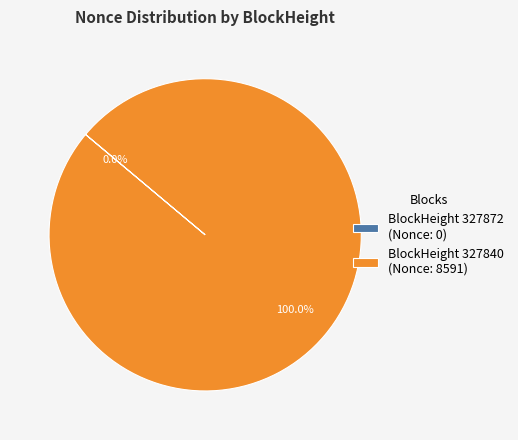

Which slice is the largest?

BlockHeight 327840 (Nonce: 8591)